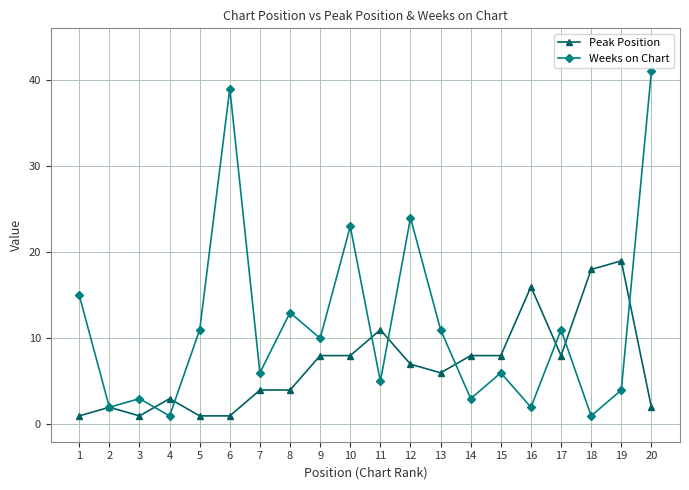

Does the chart have visible grid lines?

Yes